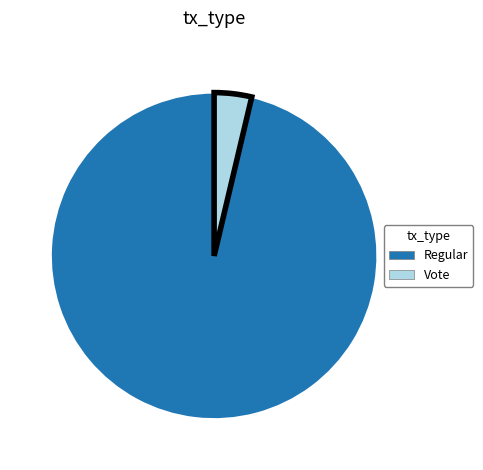

Rank the categories by value from lowest to highest.

Vote, Regular